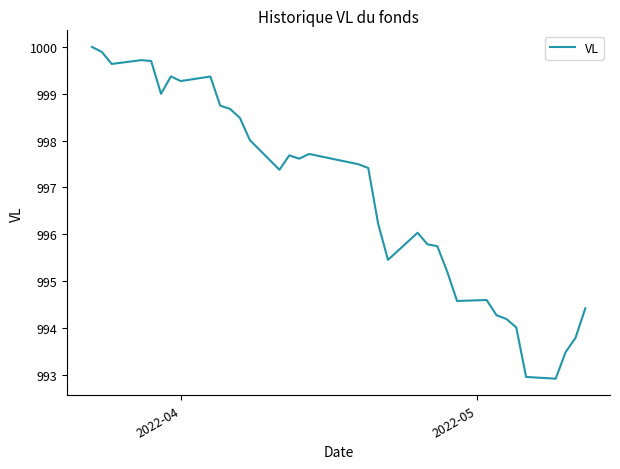

What is the minimum value shown in the chart?

992.9